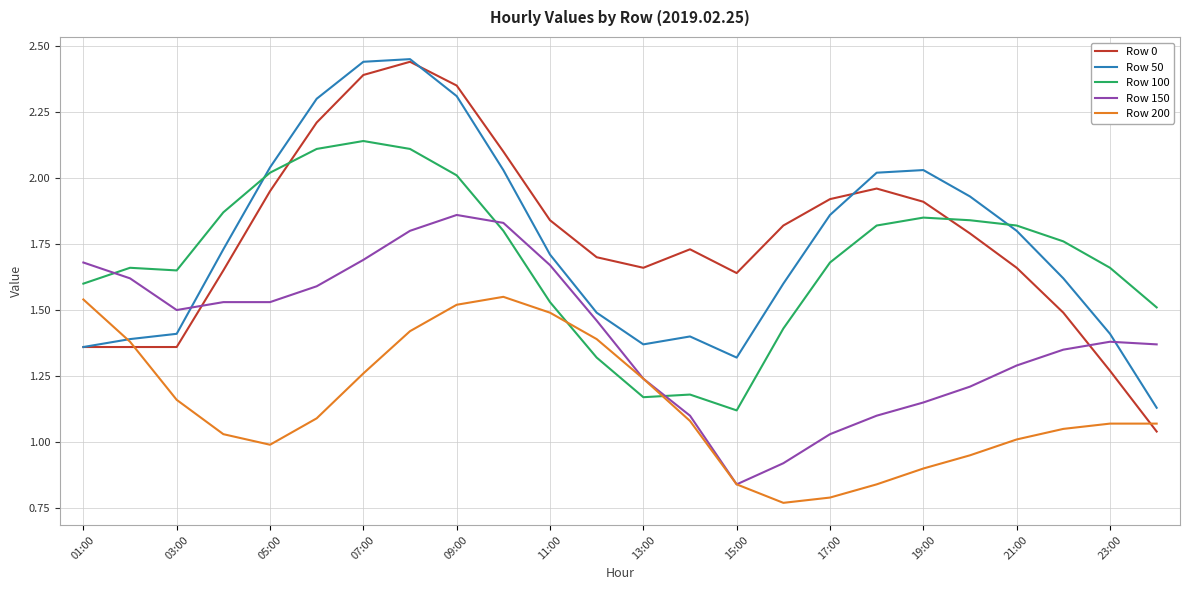

True or false: Row 150 and Row 0 intersect in this chart.

True